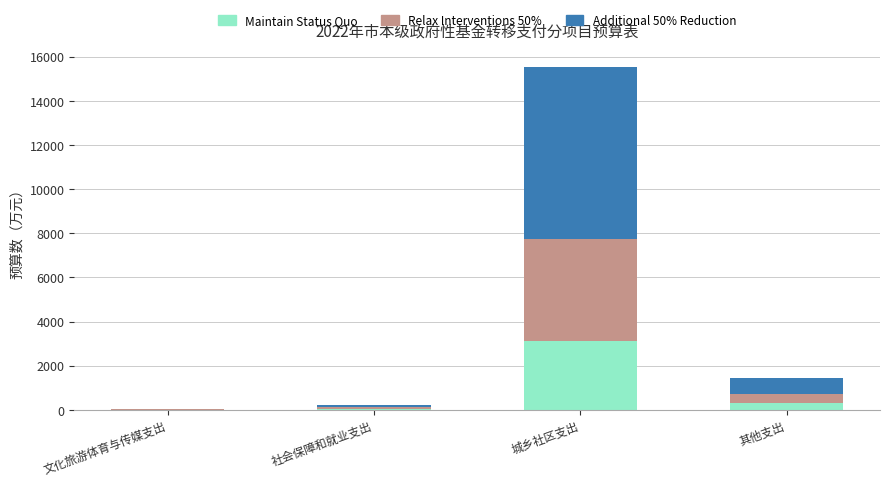

What is the total value across all series at 城乡社区支出?

15521.0